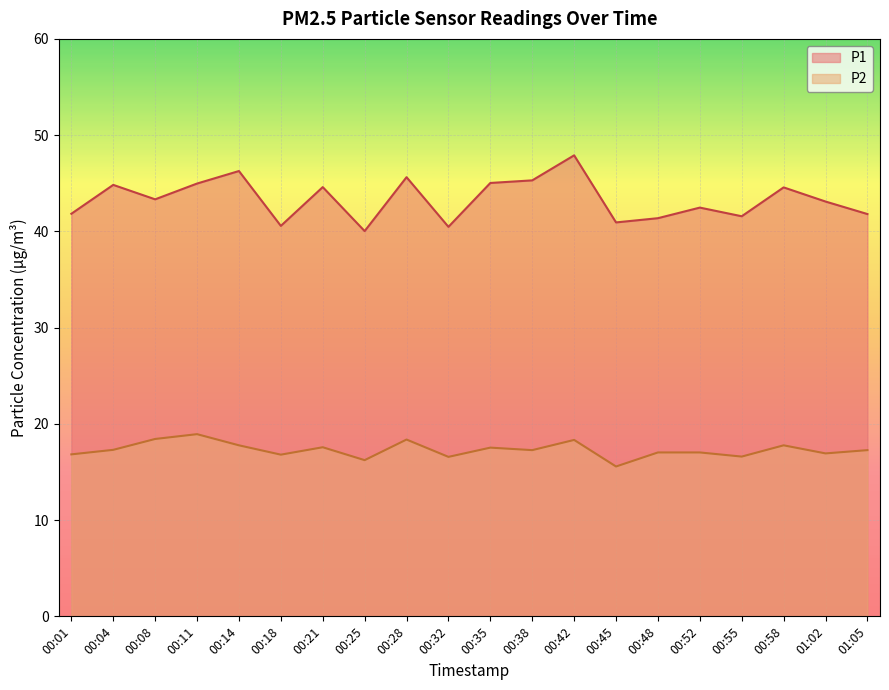

True or false: P1 and P2 cross at least once.

False